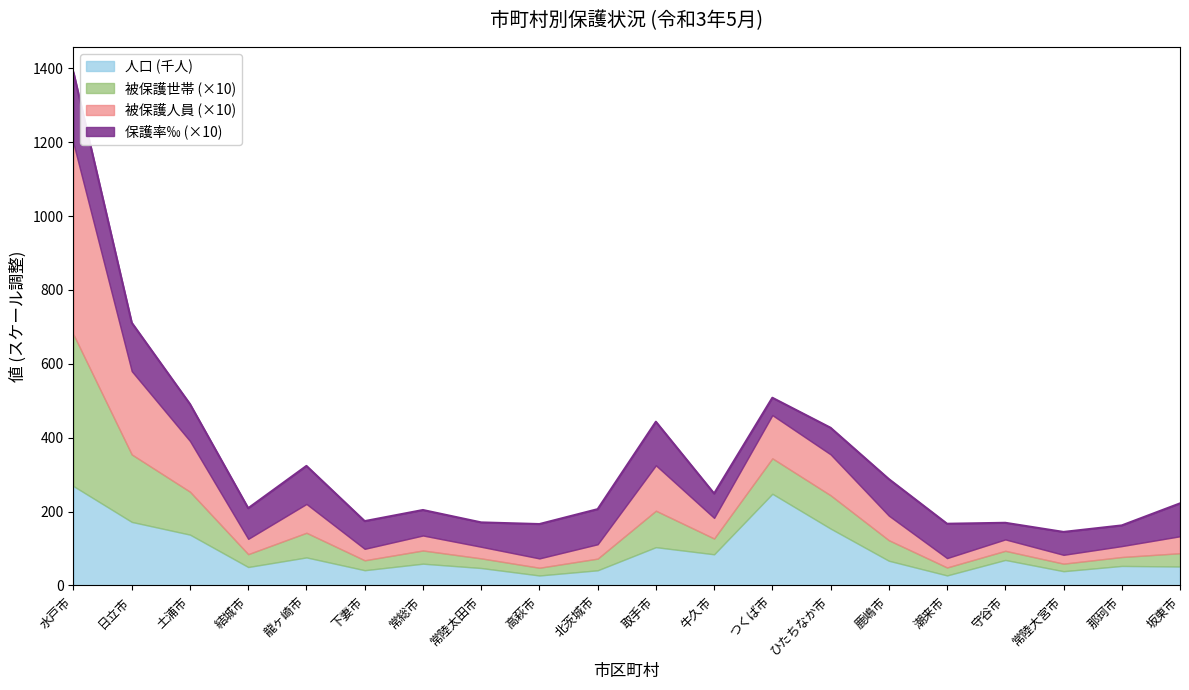

At which category is the sum across all series the highest?

水戸市